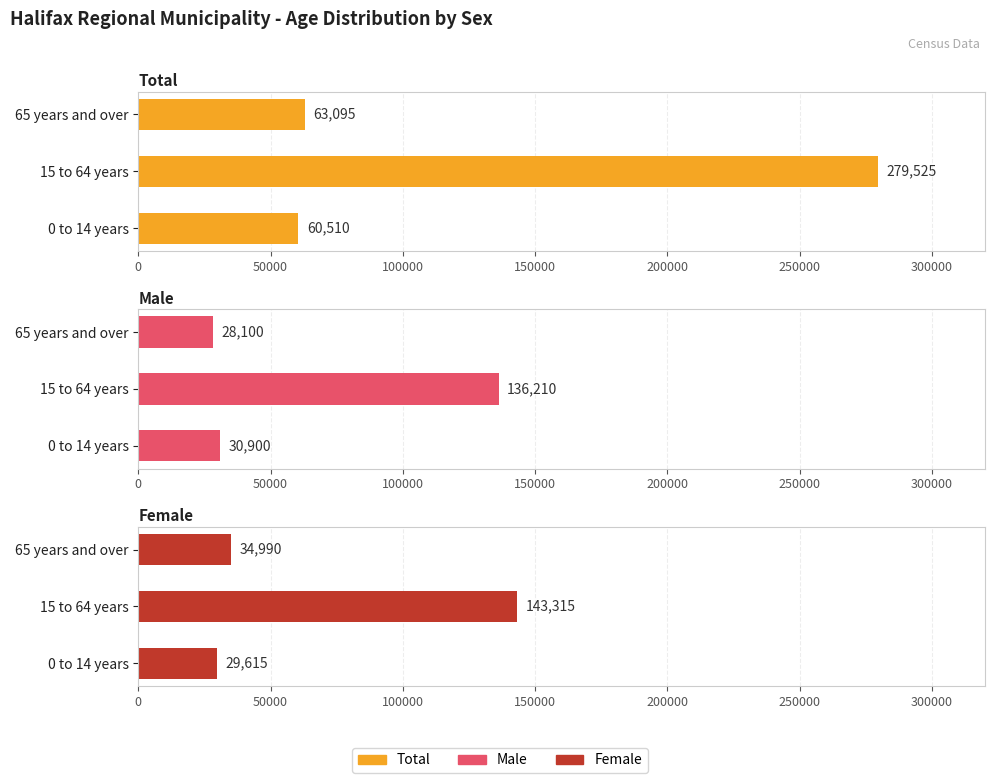

True or false: Male has a value of 9747 at 0 to 14 years.

False